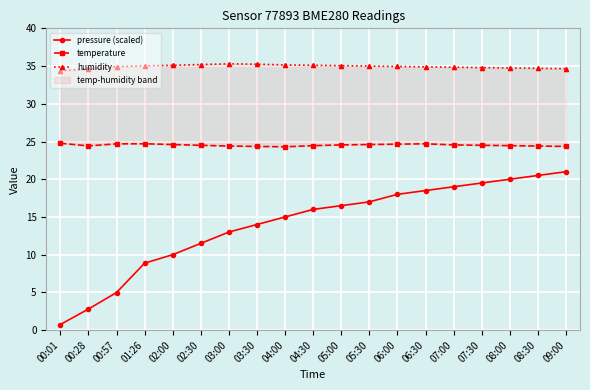

True or false: humidity and temperature cross at least once.

False